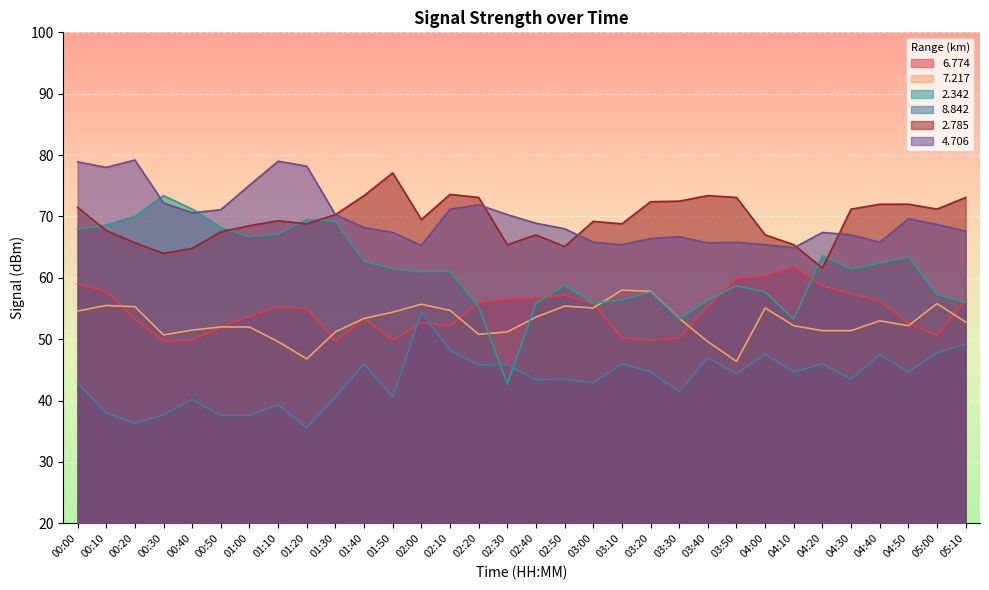

At 00:10, list the series in order from largest to smallest.

4.706, 2.342, 2.785, 6.774, 7.217, 8.842